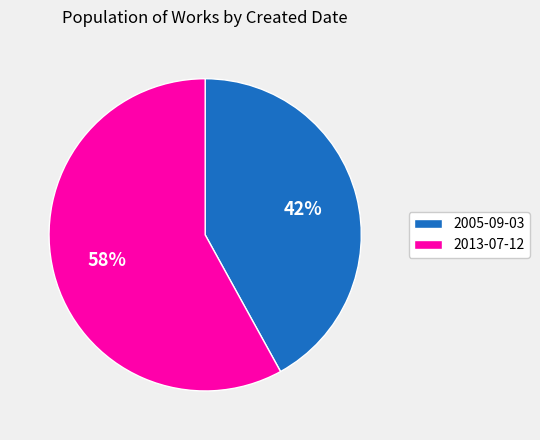

The 2005-09-03 slice represents 54% of the pie. True or false?

False